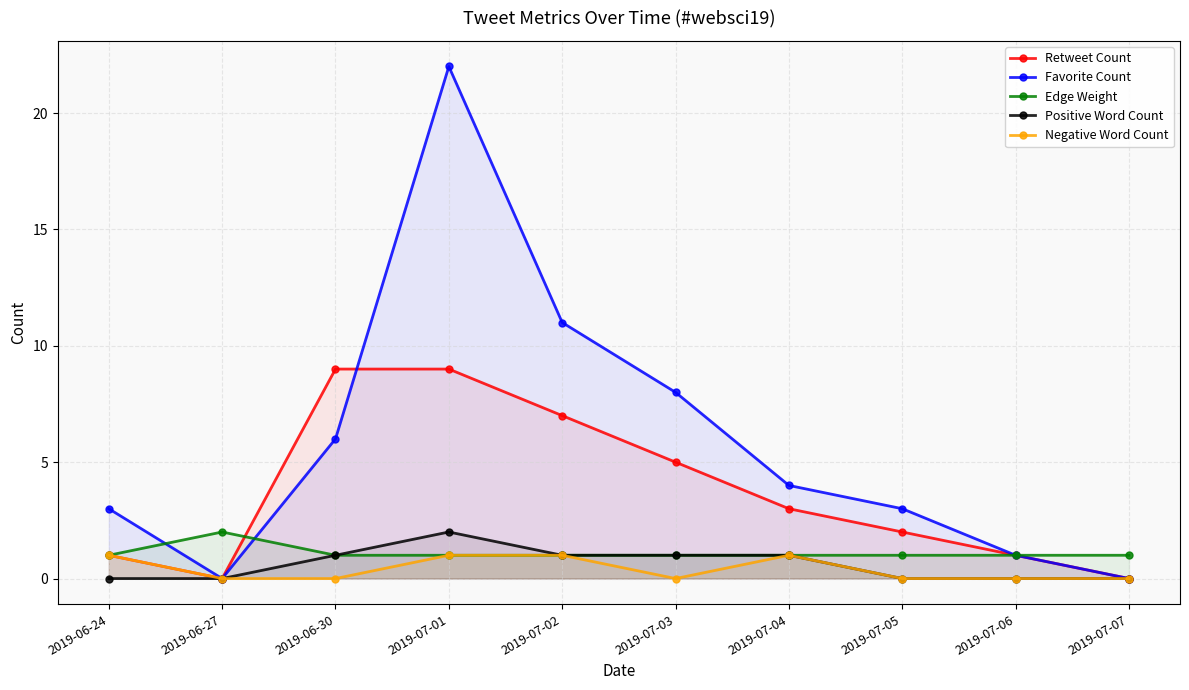

List the series in order of their peak value, highest first.

Favorite Count, Retweet Count, Edge Weight, Positive Word Count, Negative Word Count